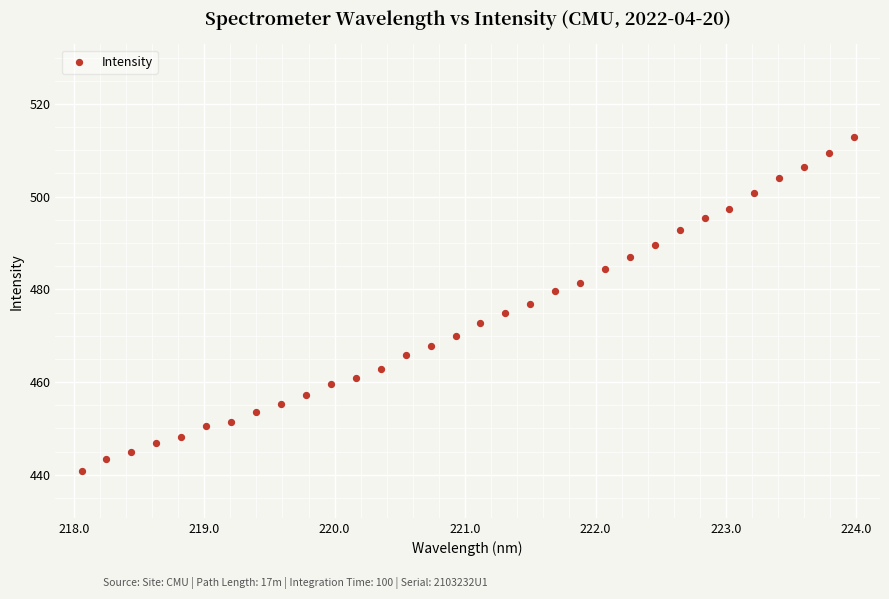

What is the range of X values (max minus min)?

5.9